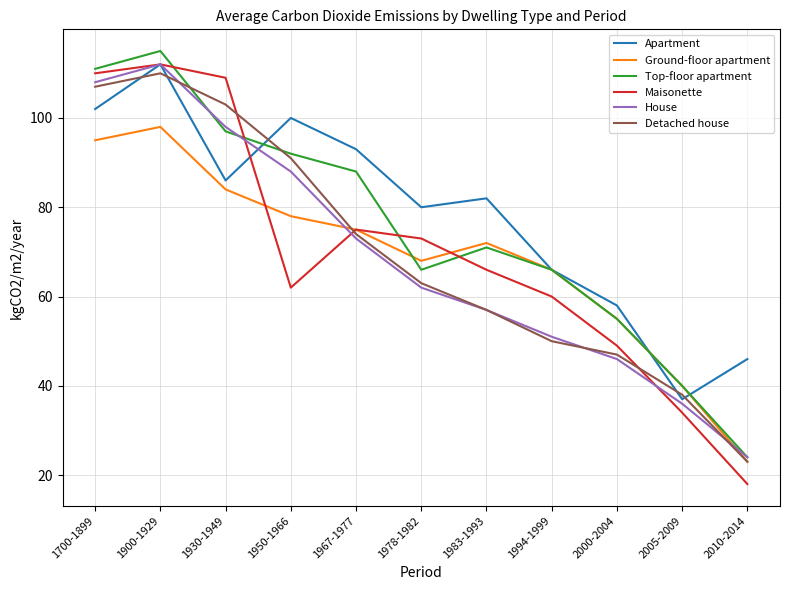

What is the maximum value shown in the chart?

115